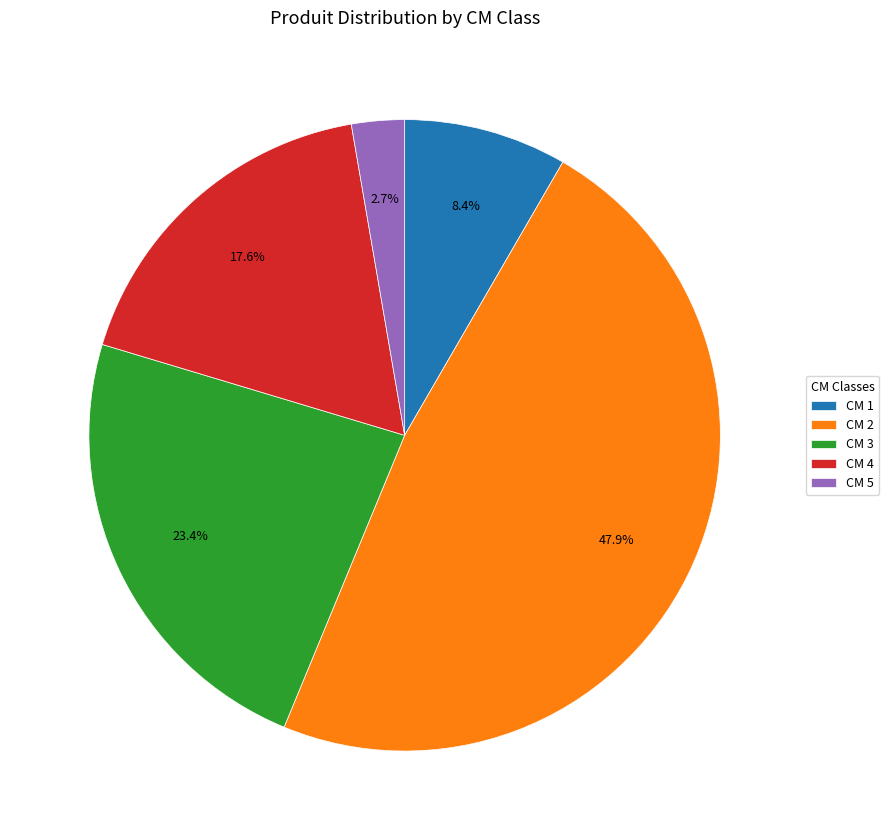

To the nearest percent, what is the average slice percentage?

20%